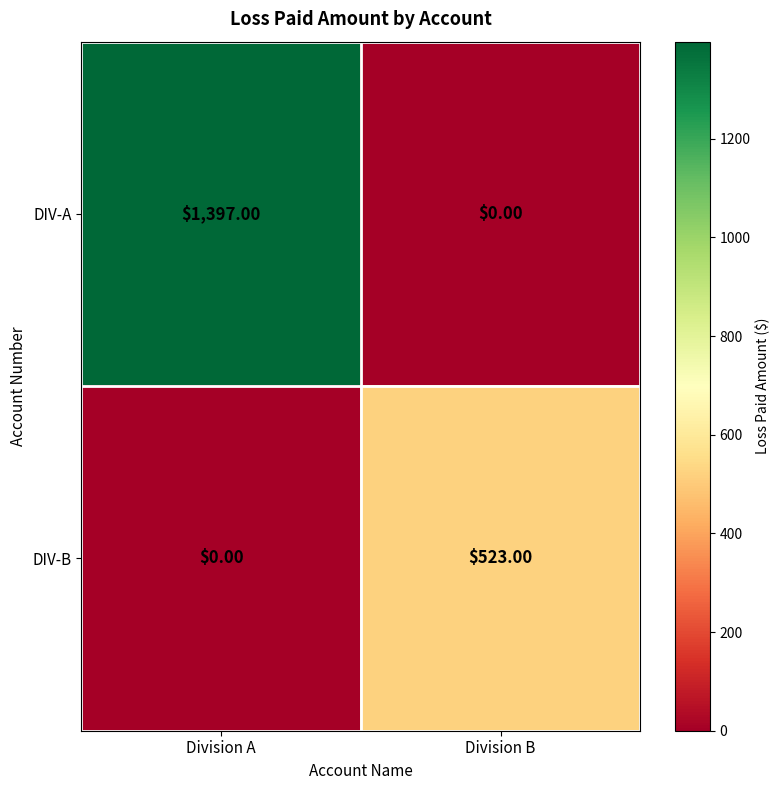

At how many categories does at least one series exceed 252?

2